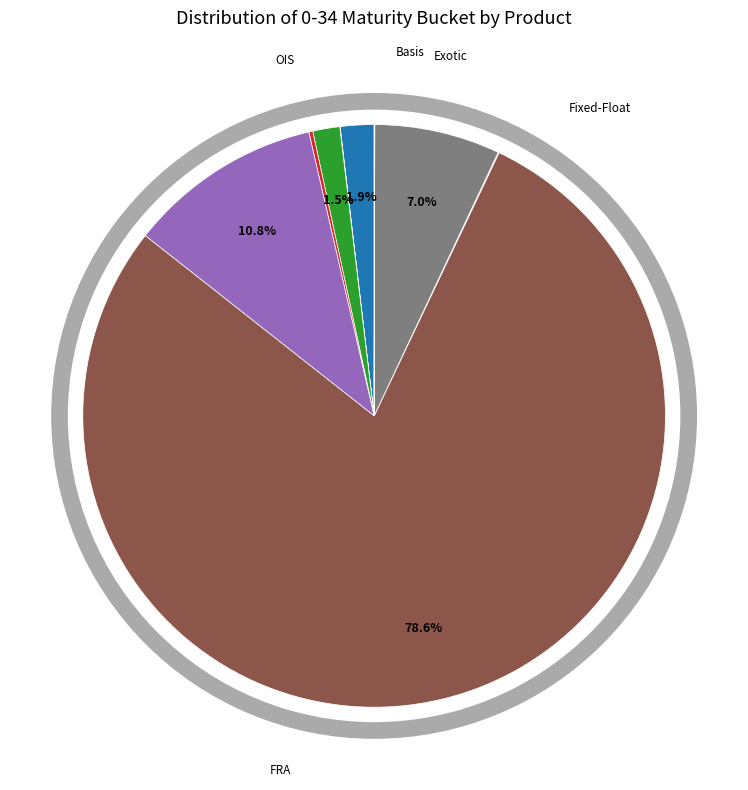

Is there a majority slice in this chart?

Yes